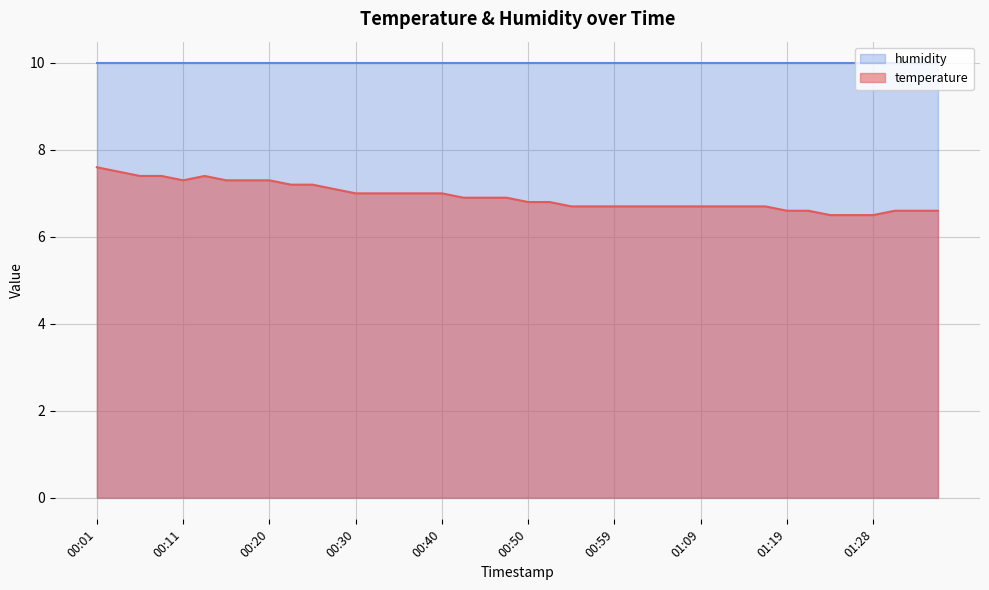

List the labels in order of value, largest first.

00:01, 00:03, 00:06, 00:08, 00:13, 00:11, 00:15, 00:18, 00:20, 00:23, 00:25, 00:28, 00:30, 00:32, 00:35, 00:37, 00:40, 00:42, 00:45, 00:47, 00:50, 00:52, 00:54, 00:57, 00:59, 01:02, 01:04, 01:07, 01:09, 01:11, 01:14, 01:16, 01:19, 01:21, 01:31, 01:33, 01:36, 01:24, 01:26, 01:28